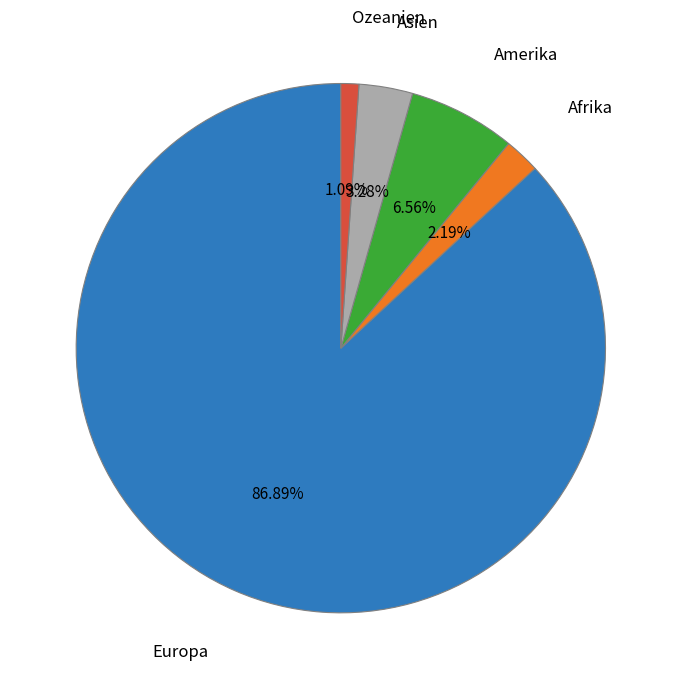

Which has a higher value, Amerika or Asien?

Amerika